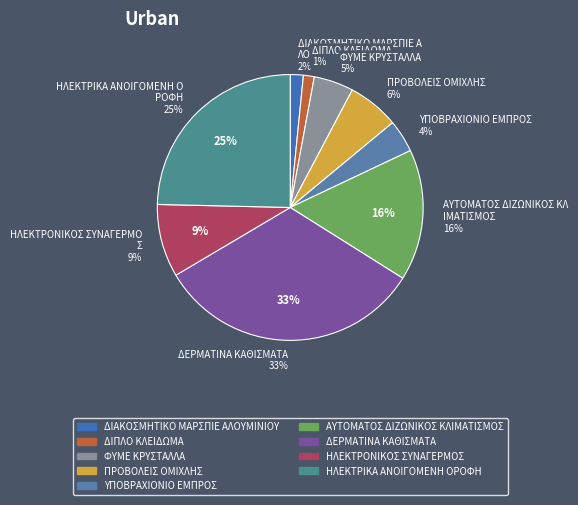

How many segments does this pie chart have?

9